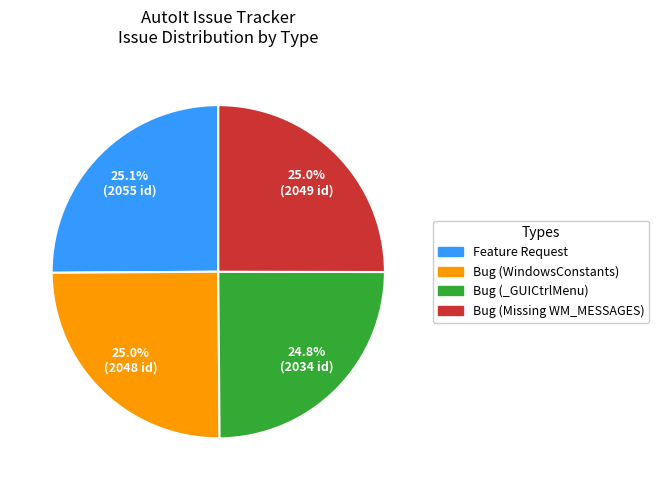

True or false: Feature Request accounts for 17% of the total.

False